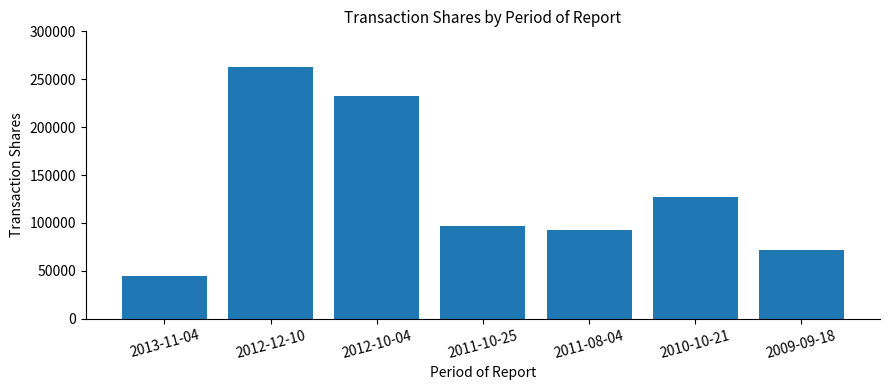

Rank the categories by value from lowest to highest.

2013-11-04, 2009-09-18, 2011-08-04, 2011-10-25, 2010-10-21, 2012-10-04, 2012-12-10